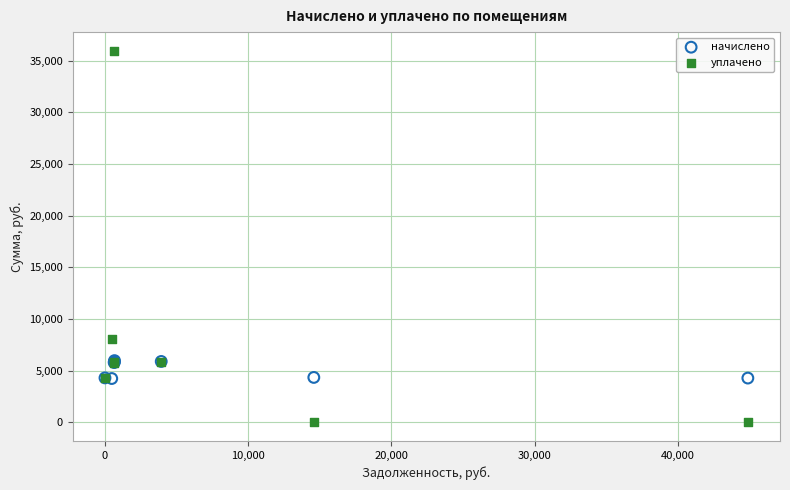

Which series has the widest spread of Y values?

уплачено